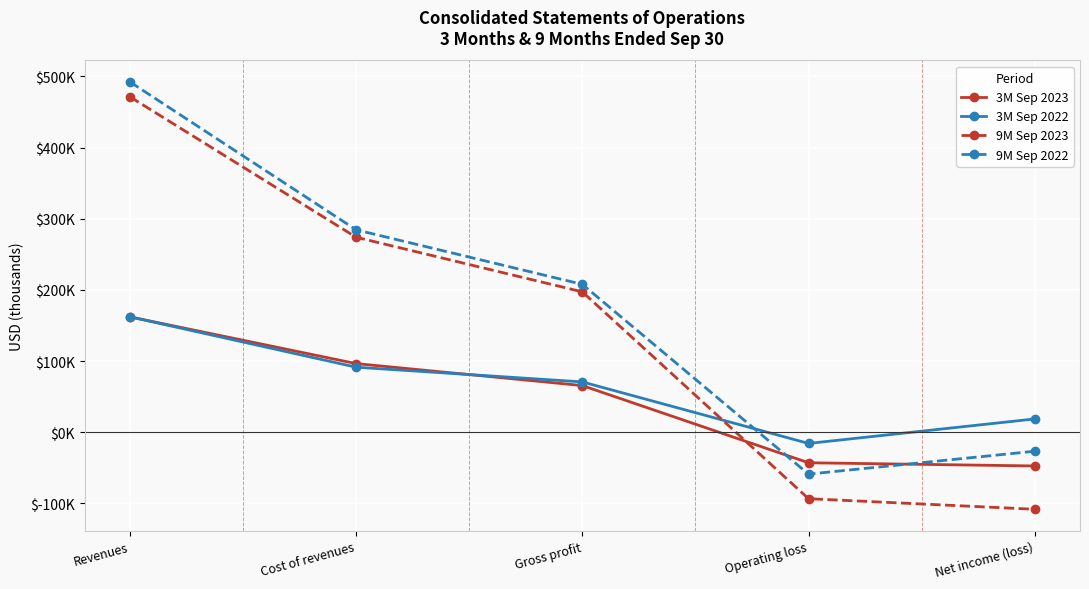

Which series has the largest total across all categories?

9M Sep 2022